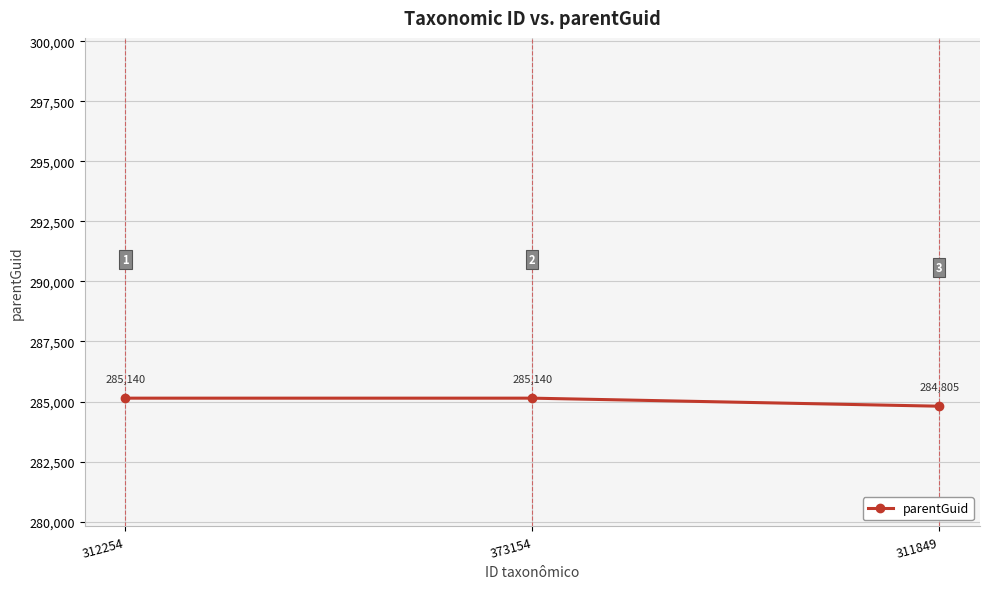

What is the ratio of the value at 311849 to the value at 373154?

1.0